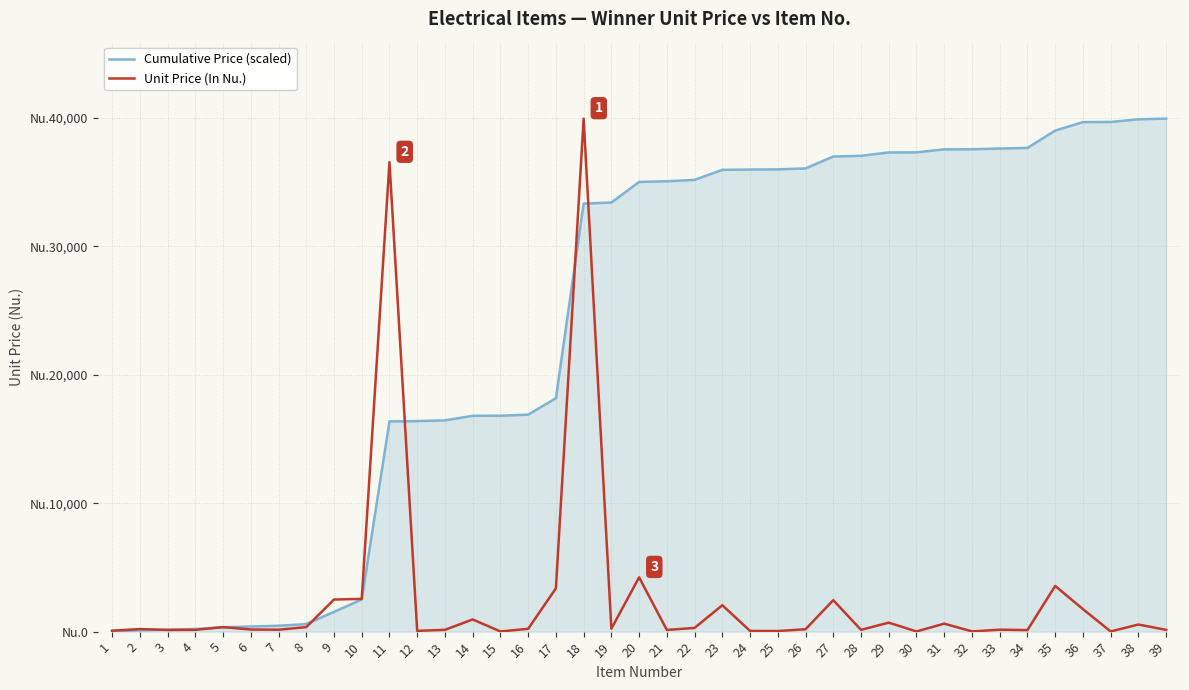

Reading left to right, list all the values displayed in this chart.

Cumulative Price (scaled): 1=27.3	2=103.2	3=152.5	4=205.6	5=338.4	6=401.0	7=457.5	8=590.3	9=1538.7	10=2506.0	11=16371.6	12=16394.4	13=16447.5	14=16807.5	15=16812.1	16=16895.5	17=18173.2	18=33326.7	19=33414.0	20=35017.5	21=35066.8	22=35176.8	23=35956.8	24=35977.7	25=35995.1	26=36065.3	27=36994.7	28=37047.1	29=37312.6	30=37317.2	31=37553.1	32=37560.0	33=37616.9	34=37662.4	35=39012.5	36=39677.6	37=39683.2	38=39892.6	39=39945.0
Unit Price (In Nu.): 1=72.0	2=200.0	3=130.0	4=140.0	5=350.0	6=165.0	7=149.0	8=350.0	9=2500.0	10=2550.0	11=36550.0	12=60.0	13=140.0	14=949.0	15=12.0	16=220.0	17=3368.0	18=39945.0	19=230.0	20=4227.0	21=130.0	22=290.0	23=2056.0	24=55.0	25=46.0	26=185.0	27=2450.0	28=138.0	29=700.0	30=12.0	31=622.0	32=18.0	33=150.0	34=120.0	35=3559.0	36=1753.0	37=15.0	38=552.0	39=138.0